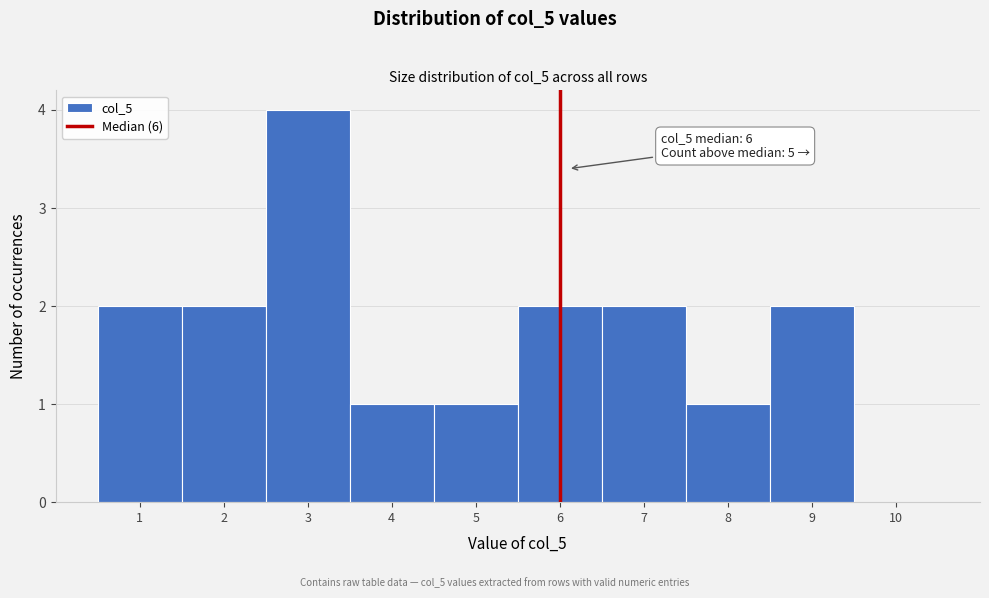

Over which range of the x-axis is the bar tallest?

2.5 to 3.5